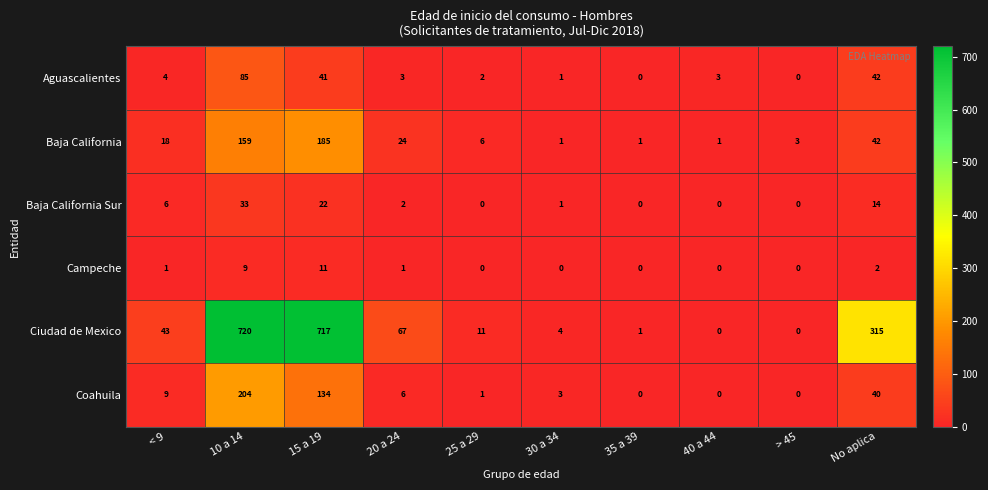

True or false: Baja California Sur has a value of 0 at 25 a 29.

True